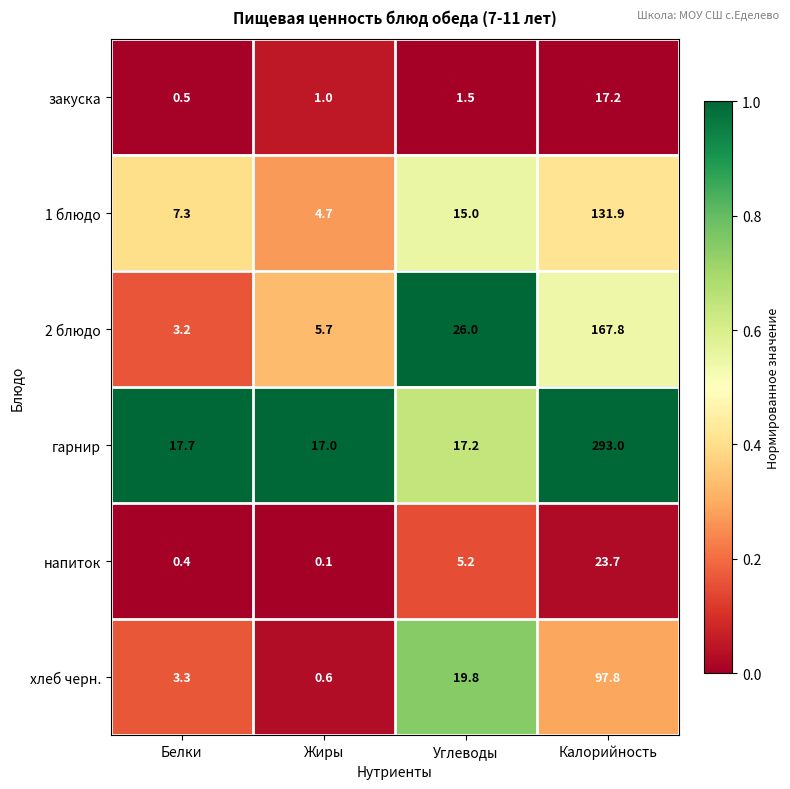

What is the sum of the гарнир values at Калорийность and Жиры?

310.0